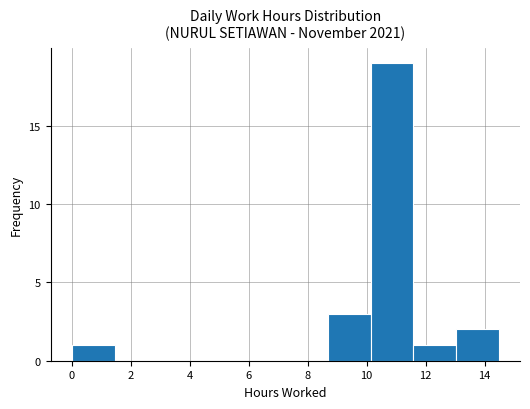

How tall is the bar that spans 8.6 to 10.2 on the x-axis? Neither the bar edges nor the heights are printed on the chart, so give them approximately, as read against the axes.

3